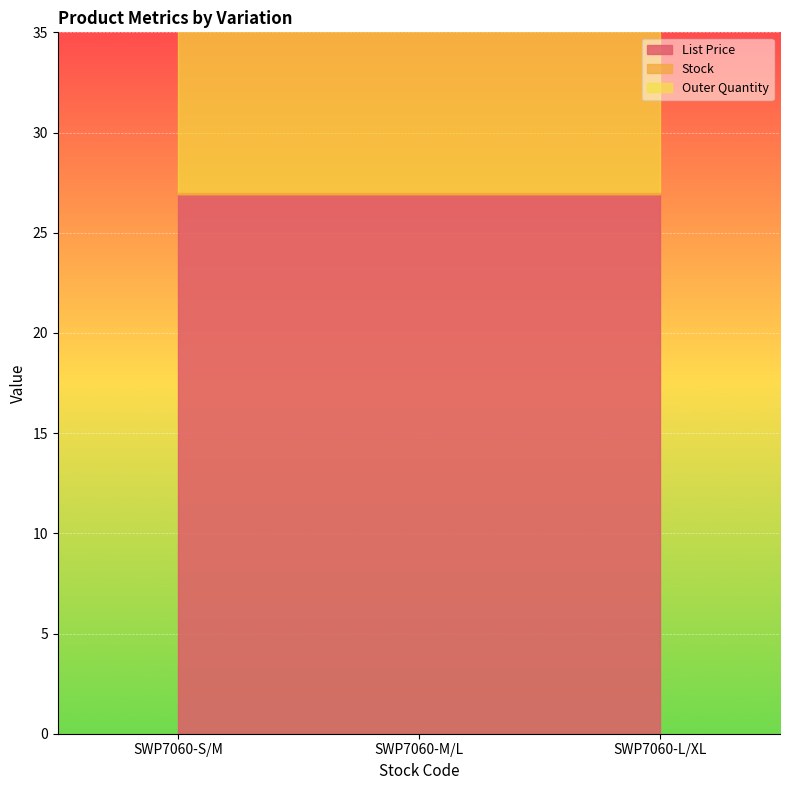

At which label is Stock closest to 0?

SWP7060-S/M